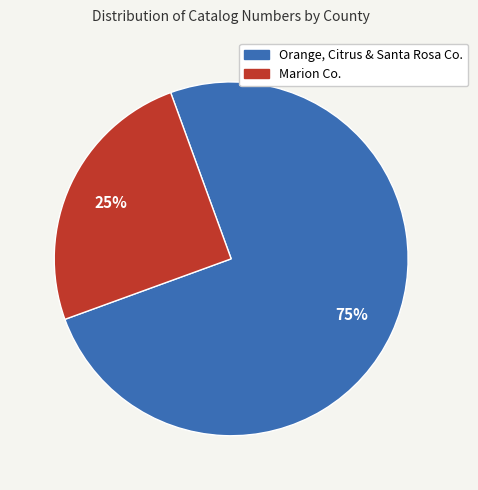

Is there any slice that represents more than half of the pie?

Yes